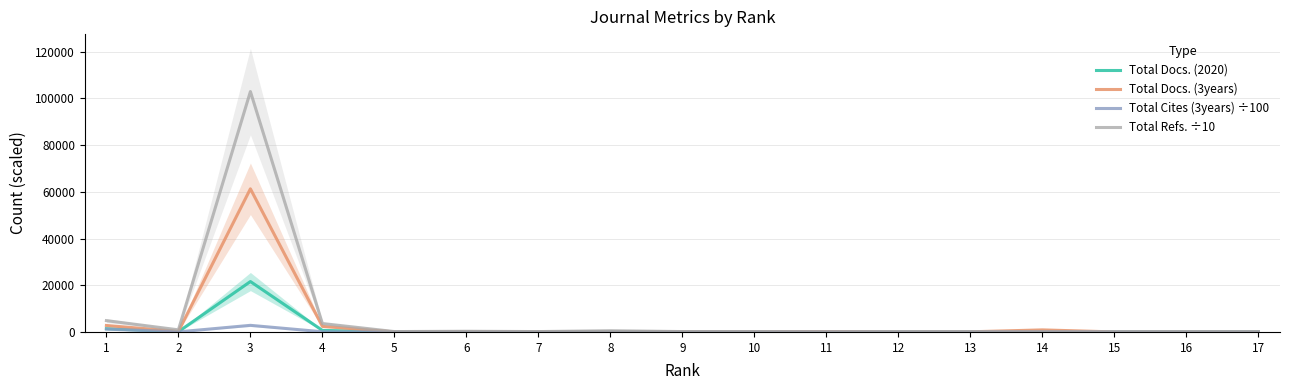

Reading left to right, extract all data points from this chart.

Total Docs. (2020): 1=1391.0	2=107.0	3=21582.0	4=659.0	5=39.0	6=40.0	7=24.0	8=182.0	9=37.0	10=22.0	11=45.0	12=6.0	13=20.0	14=236.0	15=19.0	16=24.0	17=54.0
Total Docs. (3years): 1=2768.0	2=241.0	3=61295.0	4=2372.0	5=29.0	6=106.0	7=77.0	8=70.0	9=86.0	10=65.0	11=145.0	12=27.0	13=59.0	14=879.0	15=6.0	16=0.0	17=0.0
Total Cites (3years) ÷100: 1=1213.6	2=31.5	3=2829.6	4=74.6	5=1.4	6=1.6	7=0.9	8=1.3	9=0.7	10=0.4	11=0.6	12=0.1	13=0.1	14=0.5	15=0.0	16=0.0	17=0.0
Total Refs. ÷10: 1=4841.1	2=900.8	3=102939.4	4=3601.3	5=157.6	6=289.1	7=157.3	8=521.1	9=156.3	10=92.6	11=1.4	12=30.0	13=70.8	14=0.4	15=70.6	16=128.4	17=61.9